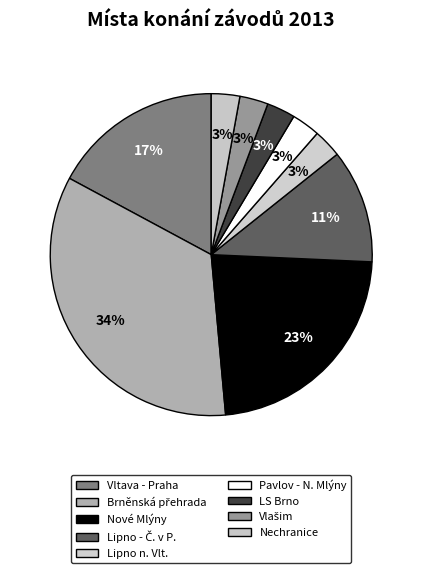

Is there a majority slice in this chart?

No